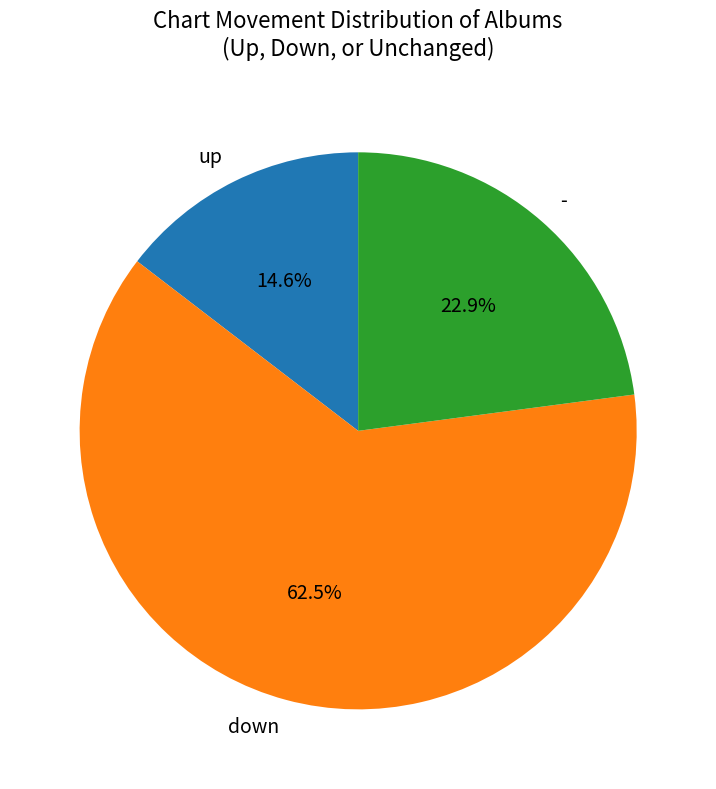

Rank the categories by value from highest to lowest.

down, -, up